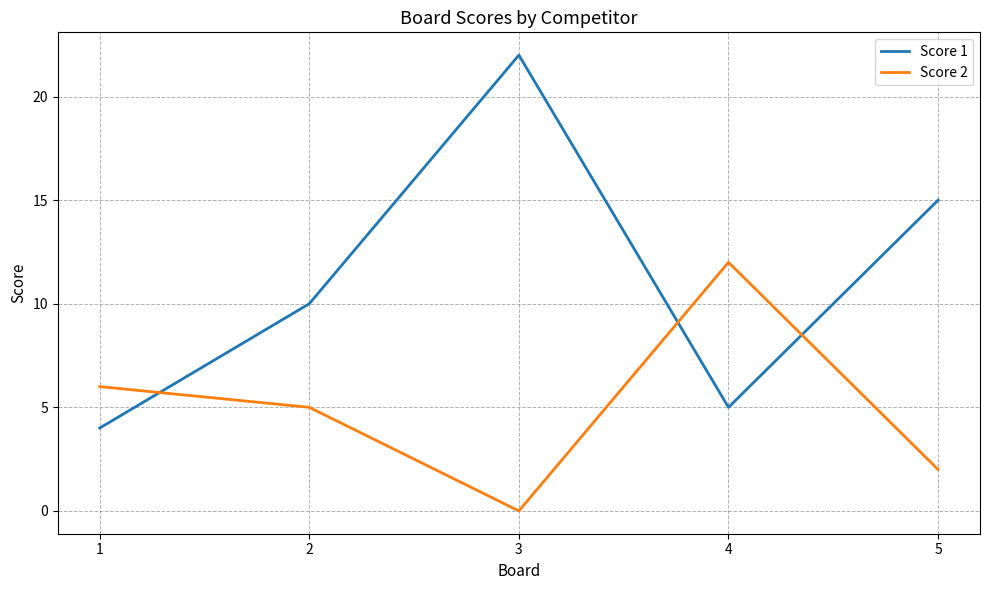

At how many categories does at least one series exceed 14?

2